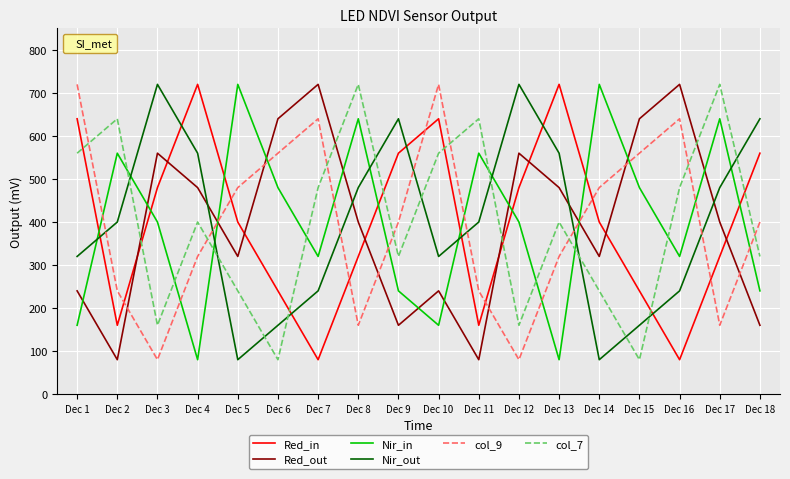

What is the smallest value displayed?

80